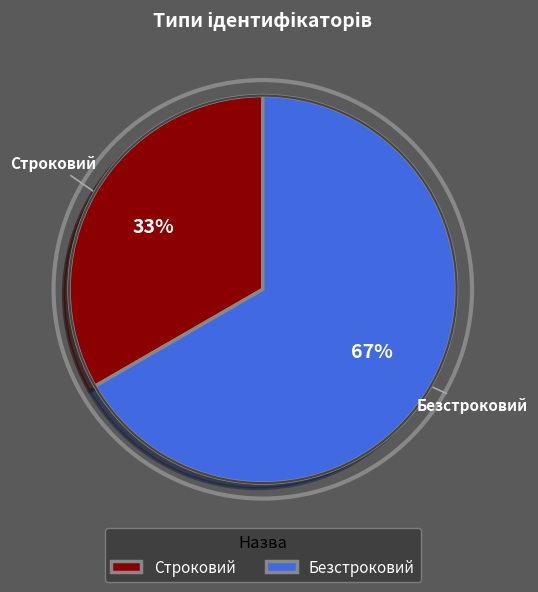

What is the ratio of the value at Строковий to the value at Безстроковий?

0.5